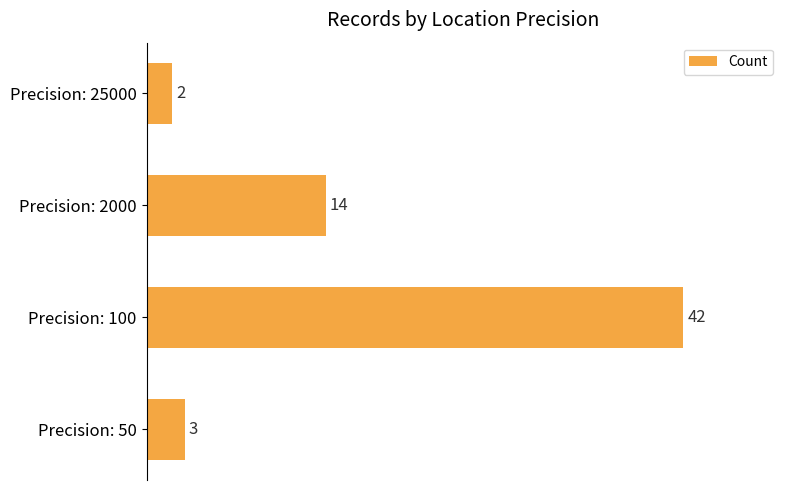

Reading bottom to top, extract all data points from this chart.

Precision: 50=3	Precision: 100=42	Precision: 2000=14	Precision: 25000=2